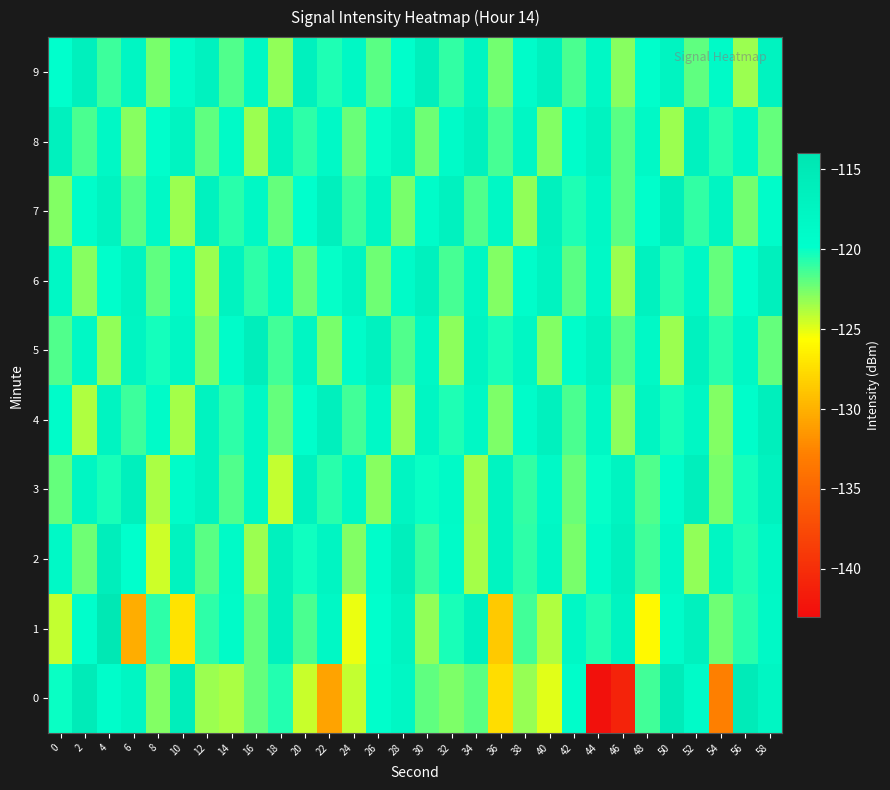

Which series has the largest total across all categories?

9